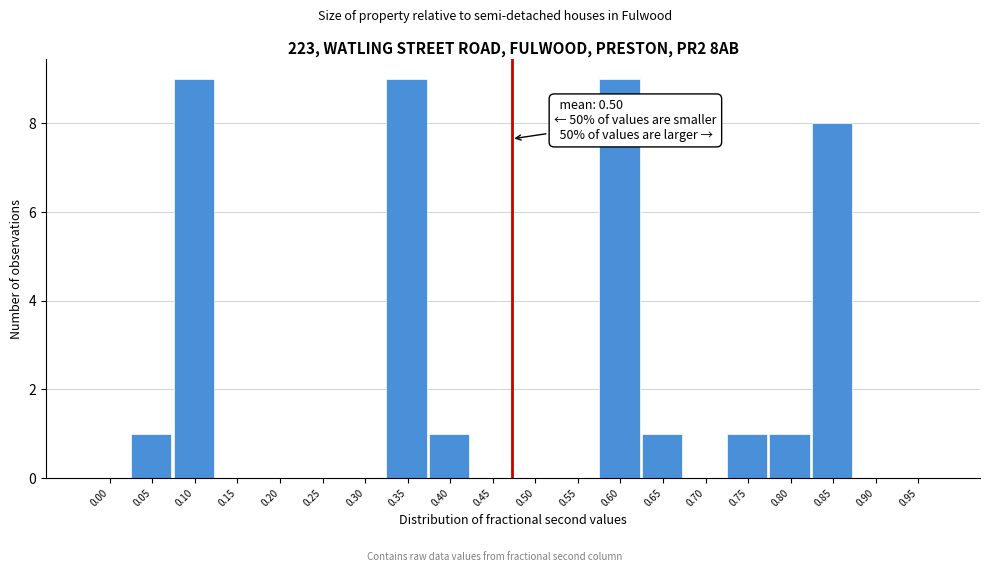

Reading left to right, list all the values displayed in this chart.

0.00=0	0.05=1	0.10=9	0.15=0	0.20=0	0.25=0	0.30=0	0.35=9	0.40=1	0.45=0	0.50=0	0.55=0	0.60=9	0.65=1	0.70=0	0.75=1	0.80=1	0.85=8	0.90=0	0.95=0